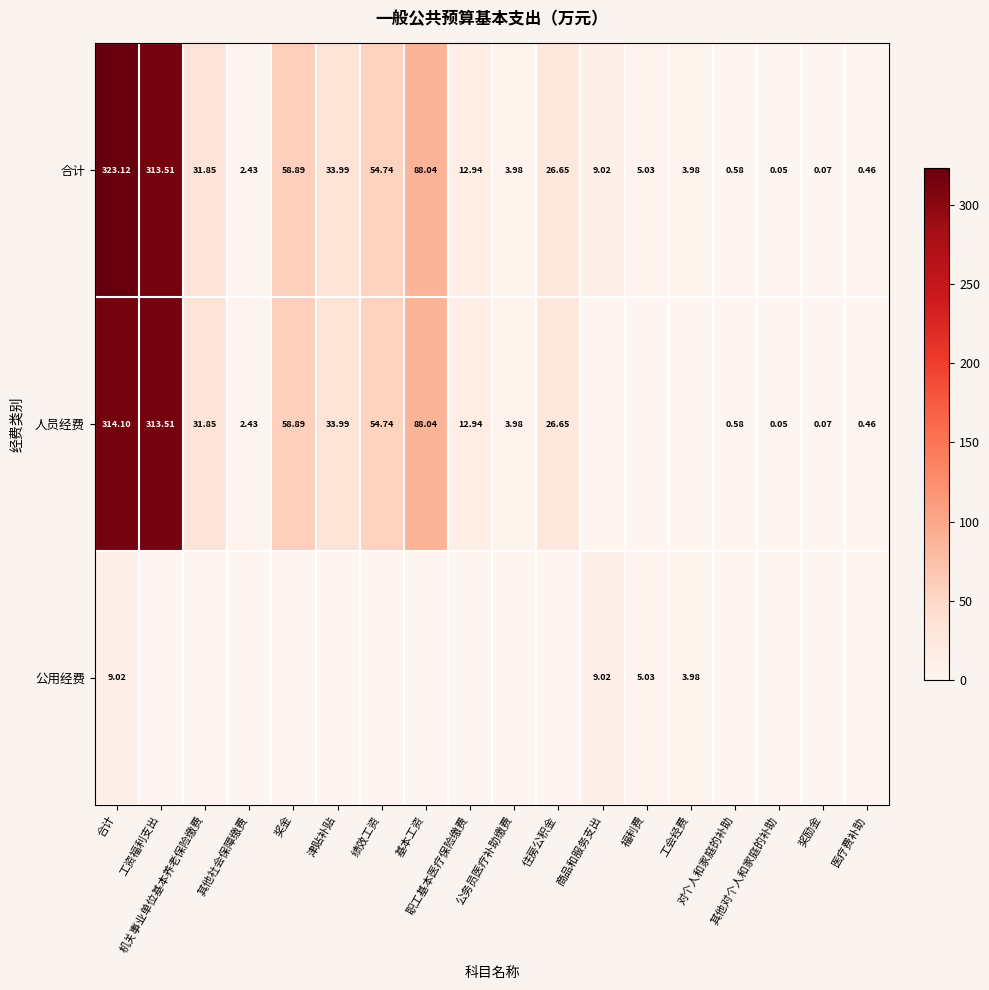

At which category is the sum across all series the highest?

合计